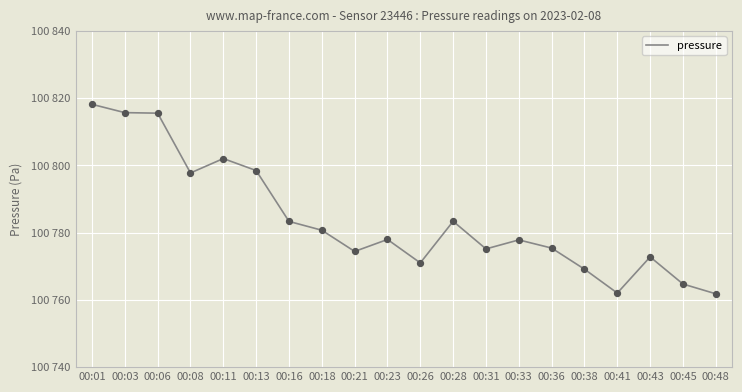

What is the change in value from 00:11 to 00:13?

-3.6